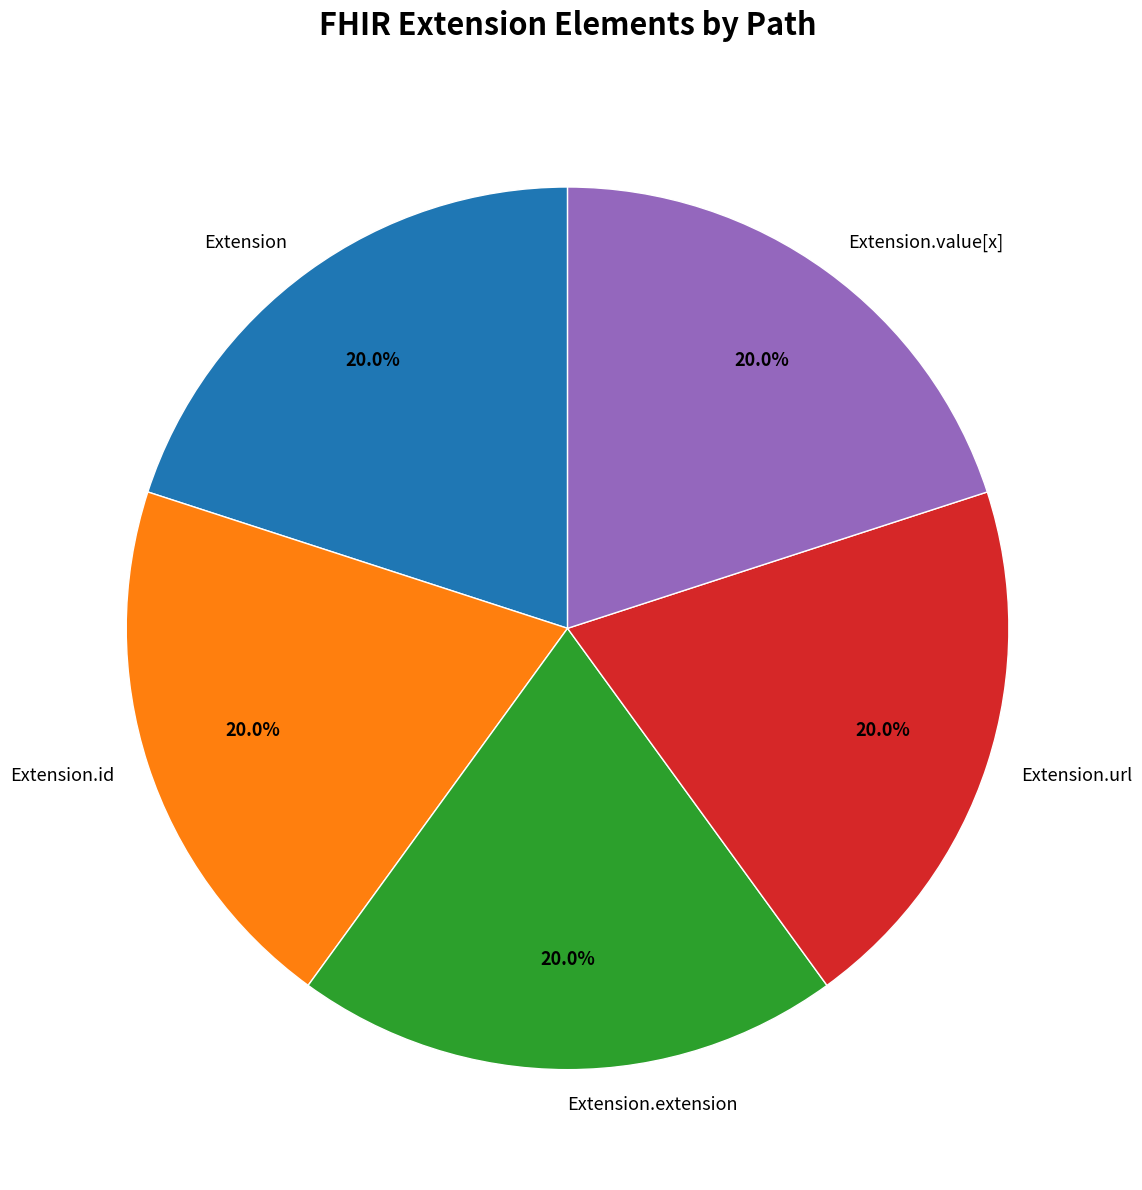

How much of the chart is everything except Extension.id?

80.0%